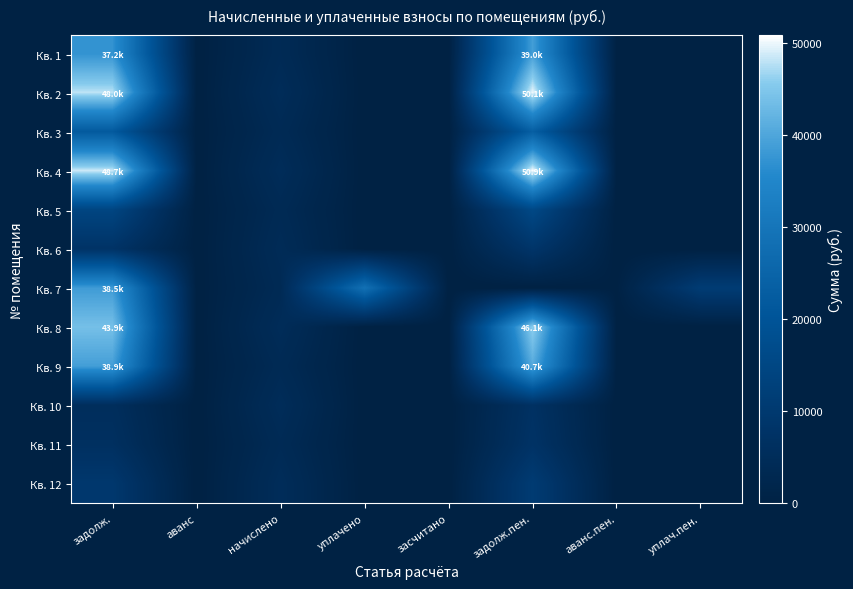

At аванс, list the series in order from largest to smallest.

Кв. 1, Кв. 2, Кв. 3, Кв. 4, Кв. 5, Кв. 6, Кв. 7, Кв. 8, Кв. 9, Кв. 10, Кв. 11, Кв. 12